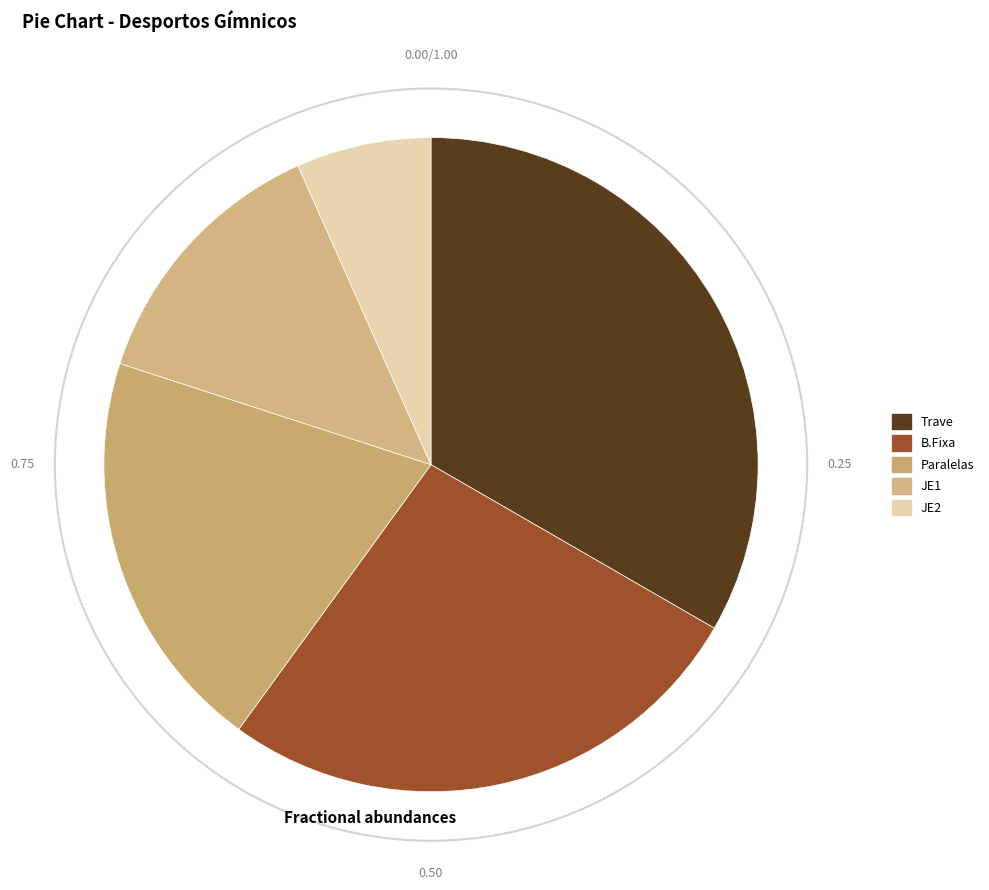

Approximately how many times larger is the value at JE2 compared to JE1?

0.5